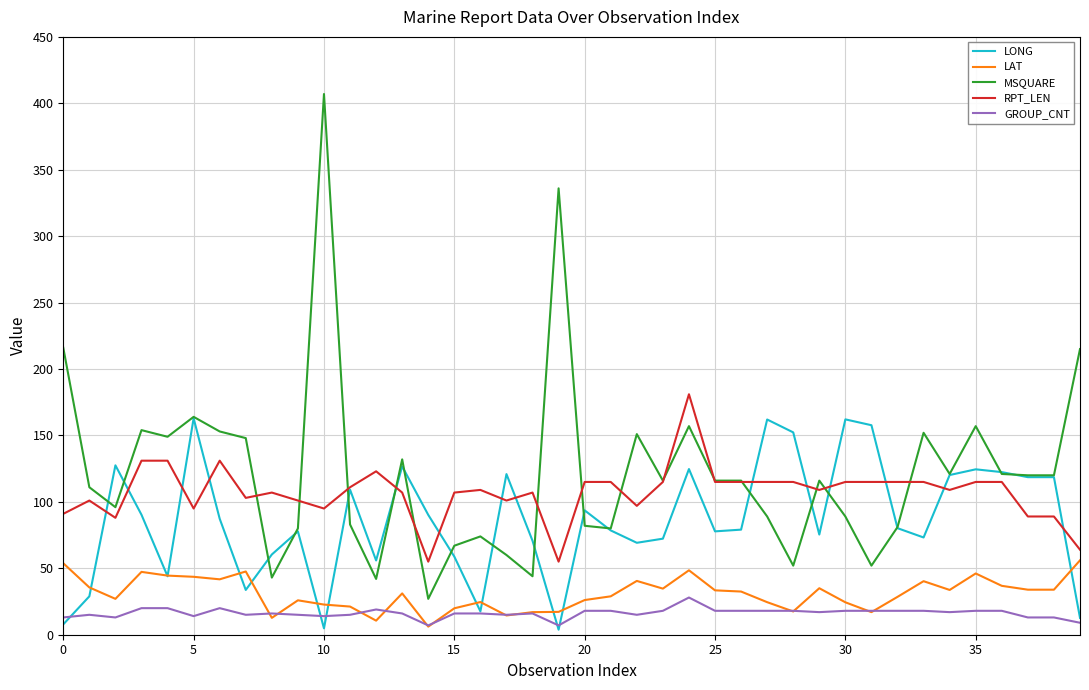

True or false: MSQUARE and LAT cross at least once.

False